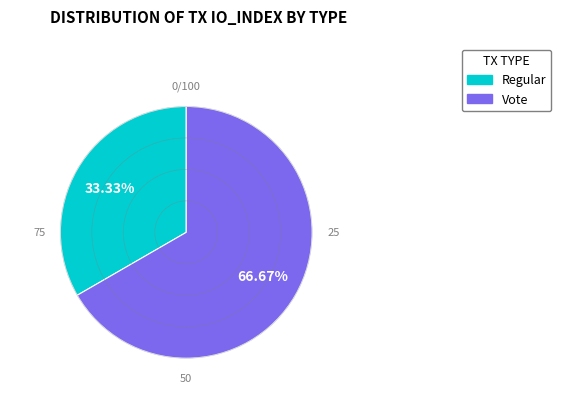

Is there any slice that represents more than half of the pie?

Yes